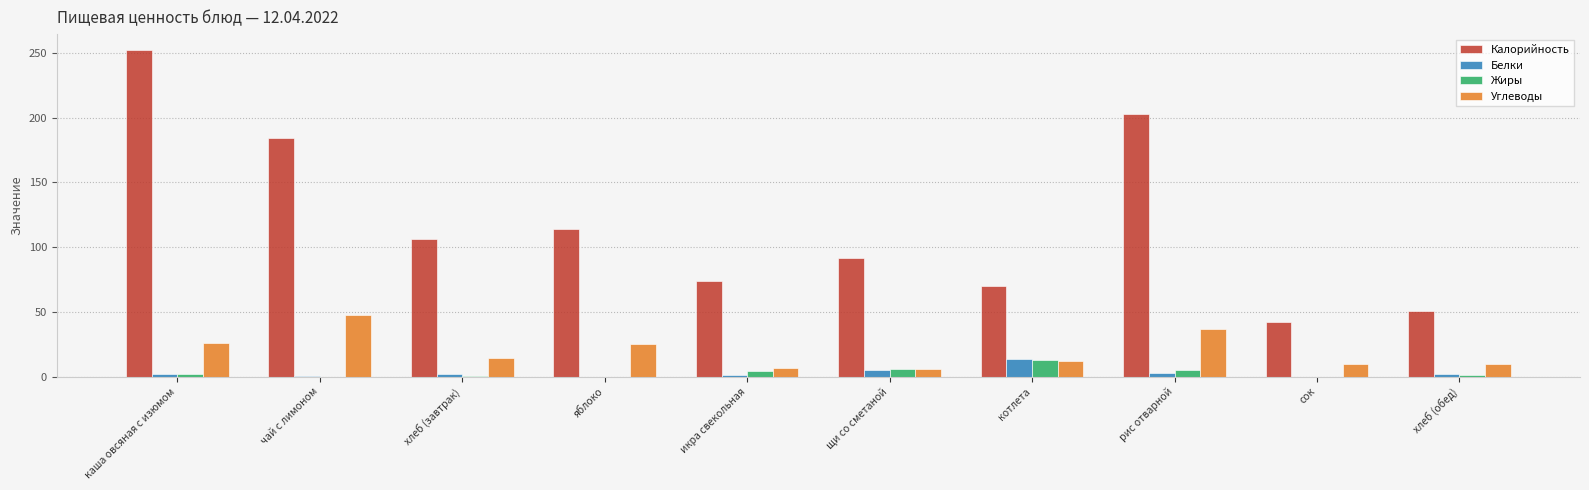

Which series changed the most between чай с лимоном and яблоко?

Калорийность